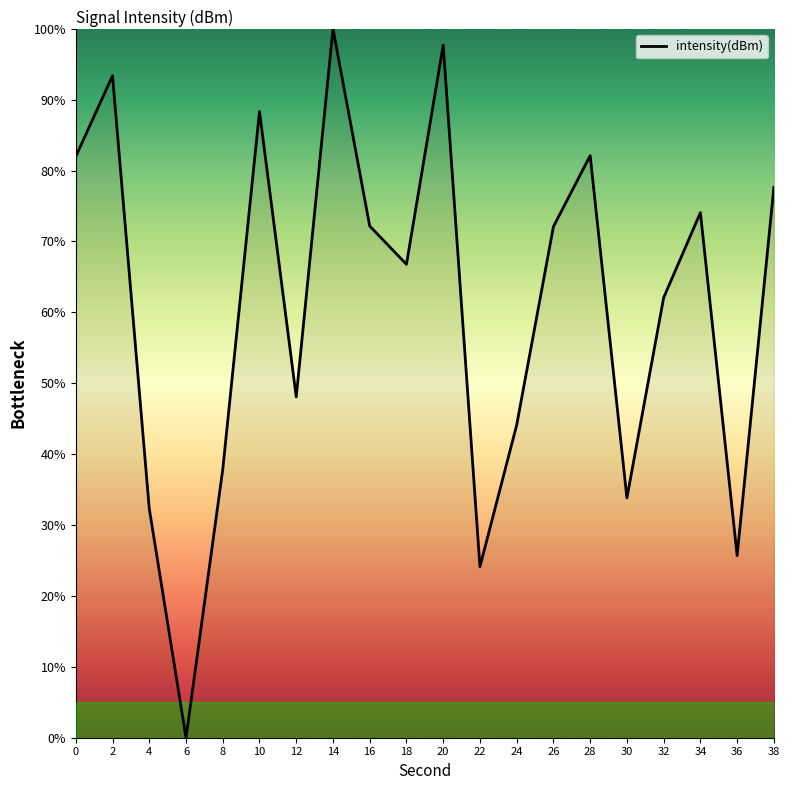

At which category does the chart reach its minimum across all series?

6